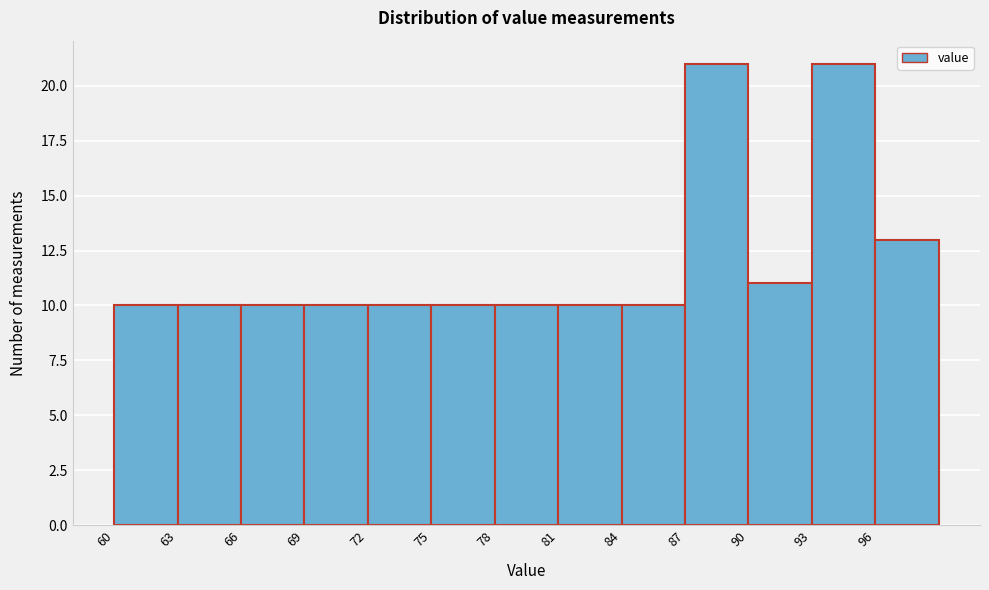

What is the height of the bar covering 81 to 84 on the x-axis? The values are not printed on the chart, so give them approximately, as read against the axis.

10